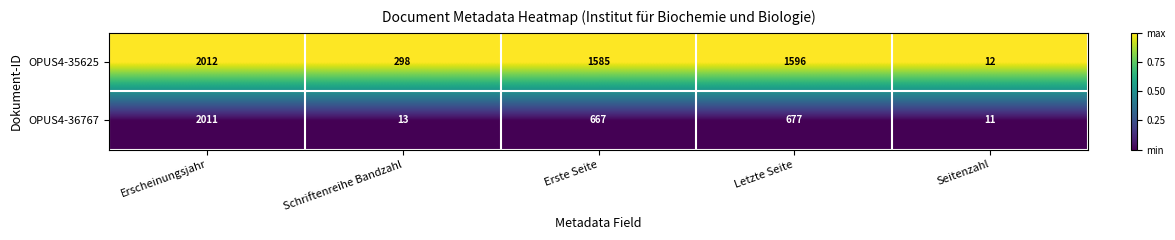

Count the number of data series in this chart.

2